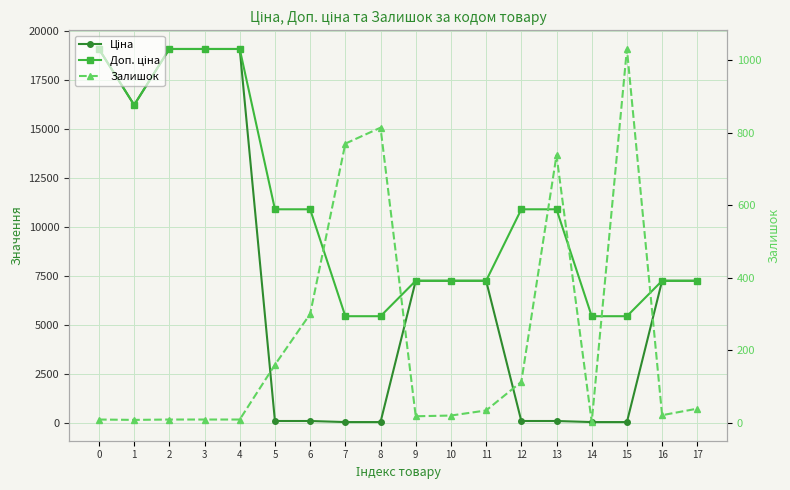

What are all the series names shown in the legend?

Ціна, Доп. ціна, Залишок